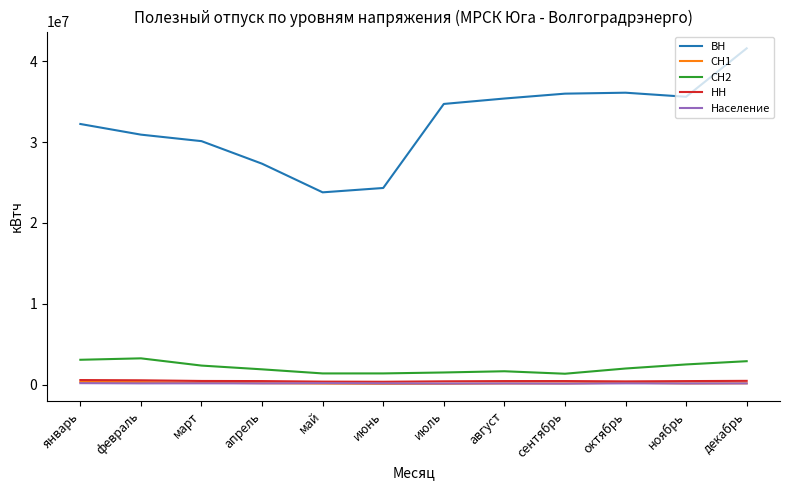

What is the spread (max minus min) of values at декабрь?

41483303